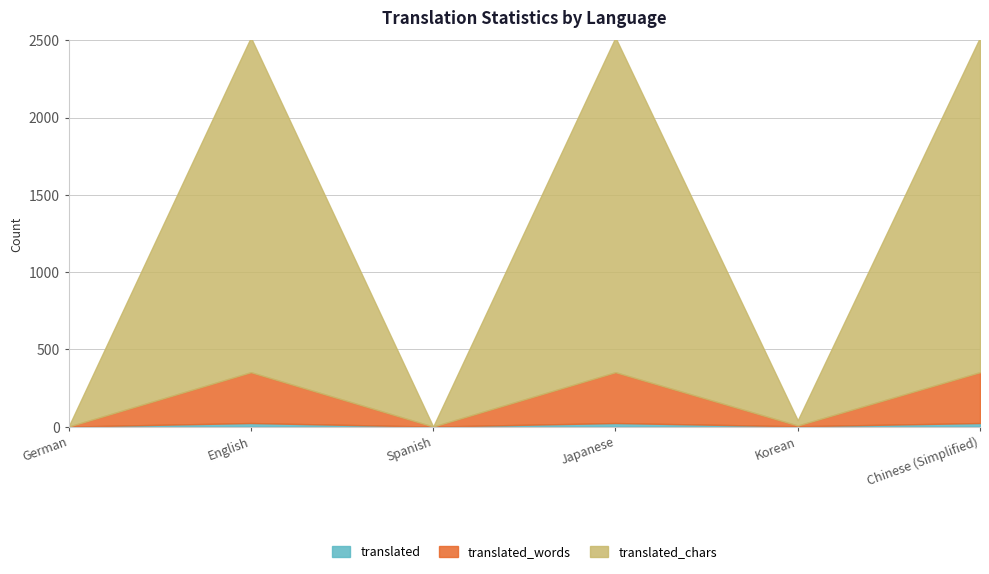

List the labels in order of translated value, largest first.

English, Japanese, Chinese (Simplified), Korean, German, Spanish